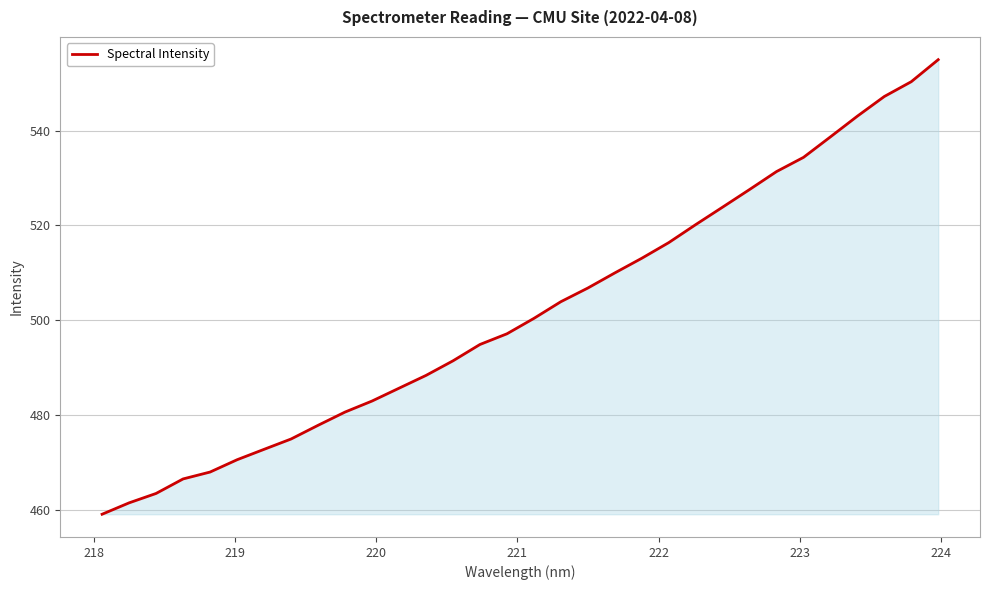

What is the difference between the maximum and minimum values?

95.9